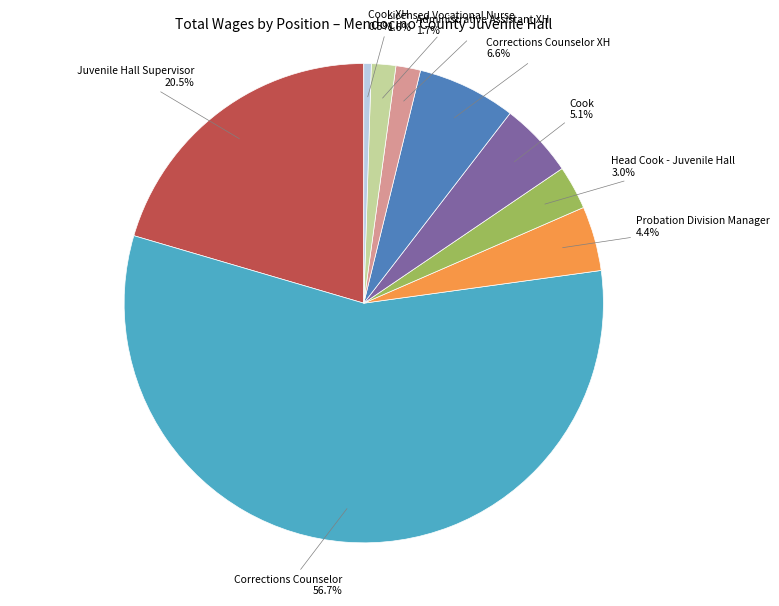

Is there a majority slice in this chart?

Yes